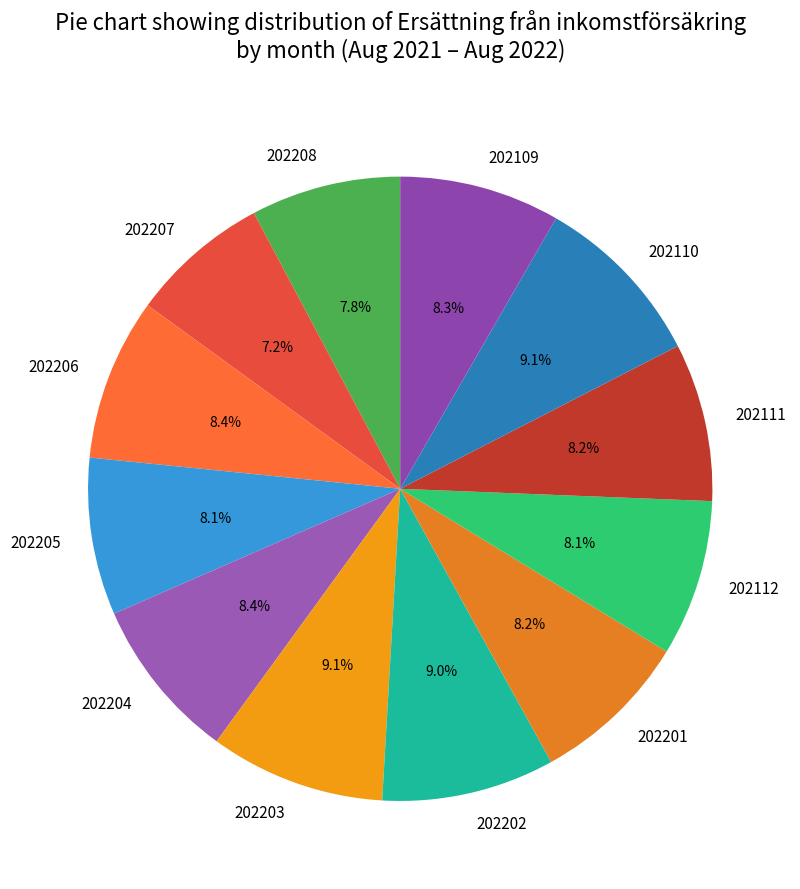

Which category has the smallest portion of the pie?

202207